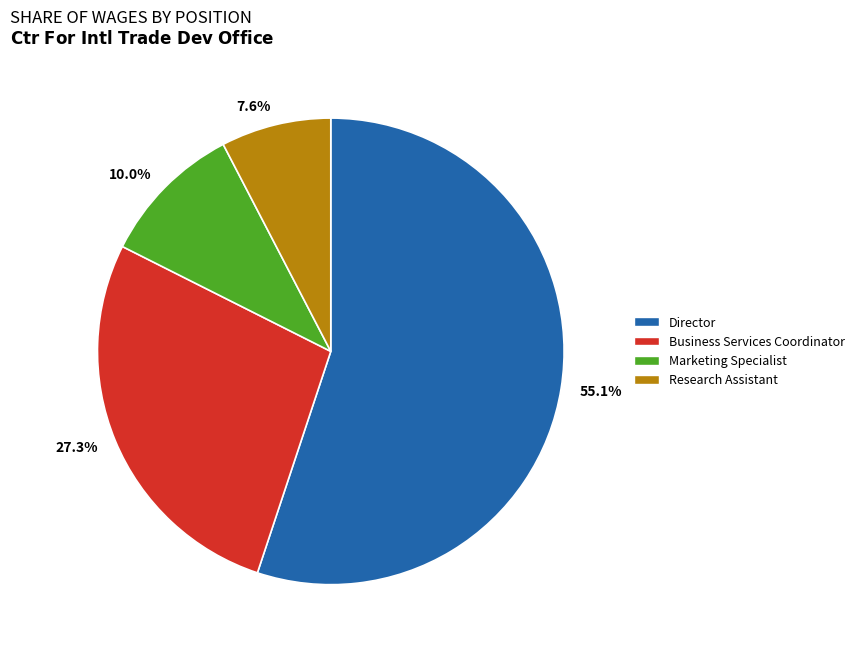

Which has a higher value, 55.1% or 10.0%?

55.1%